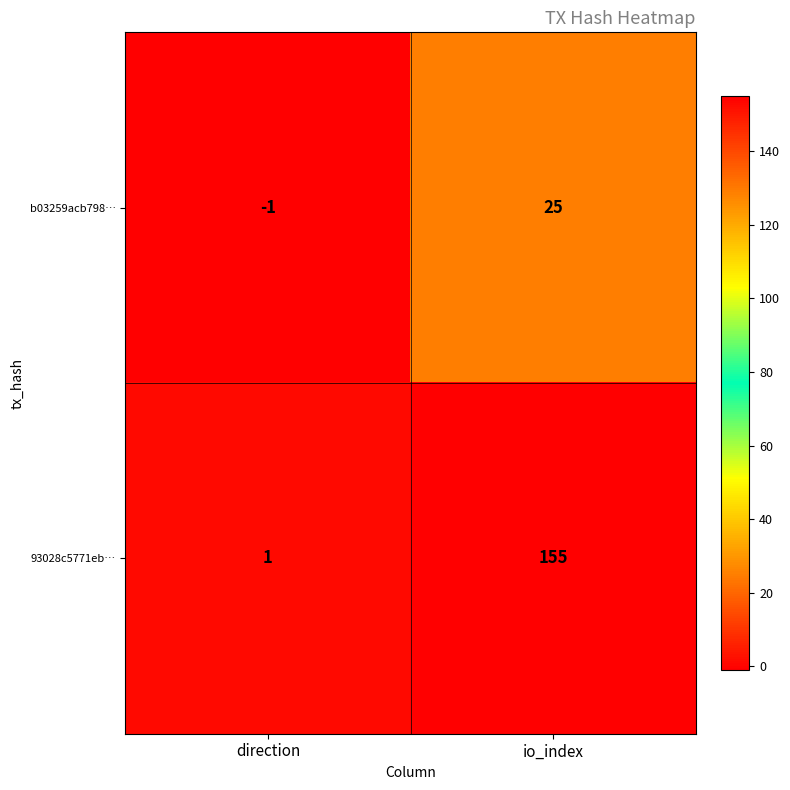

Rank the categories by b03259acb798… value from highest to lowest.

io_index, direction